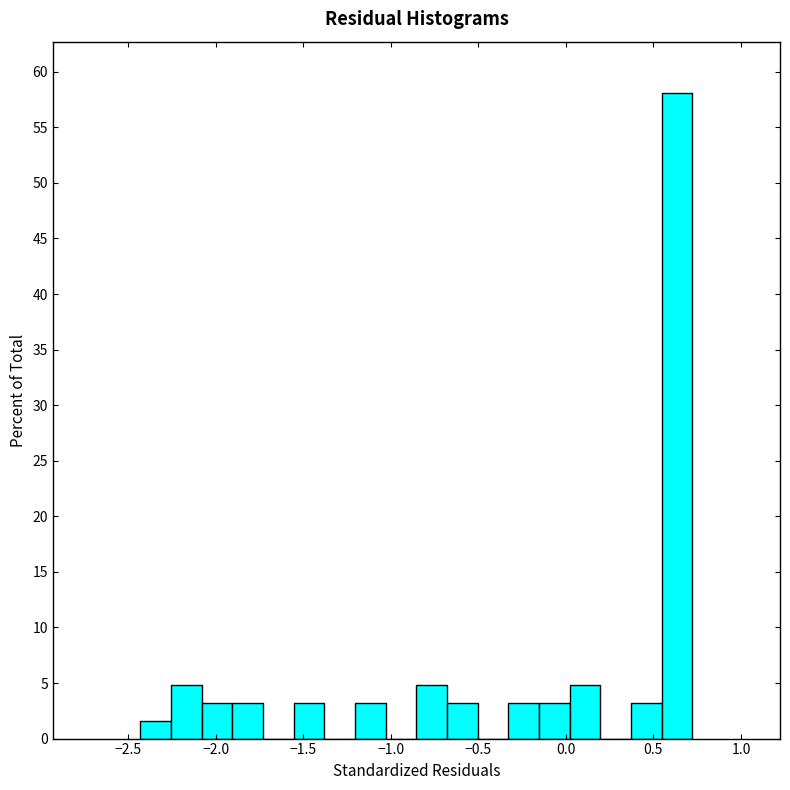

Around what value on the x-axis is the tallest bar? Give the approximate position of its centre, as read against the axis.

0.65